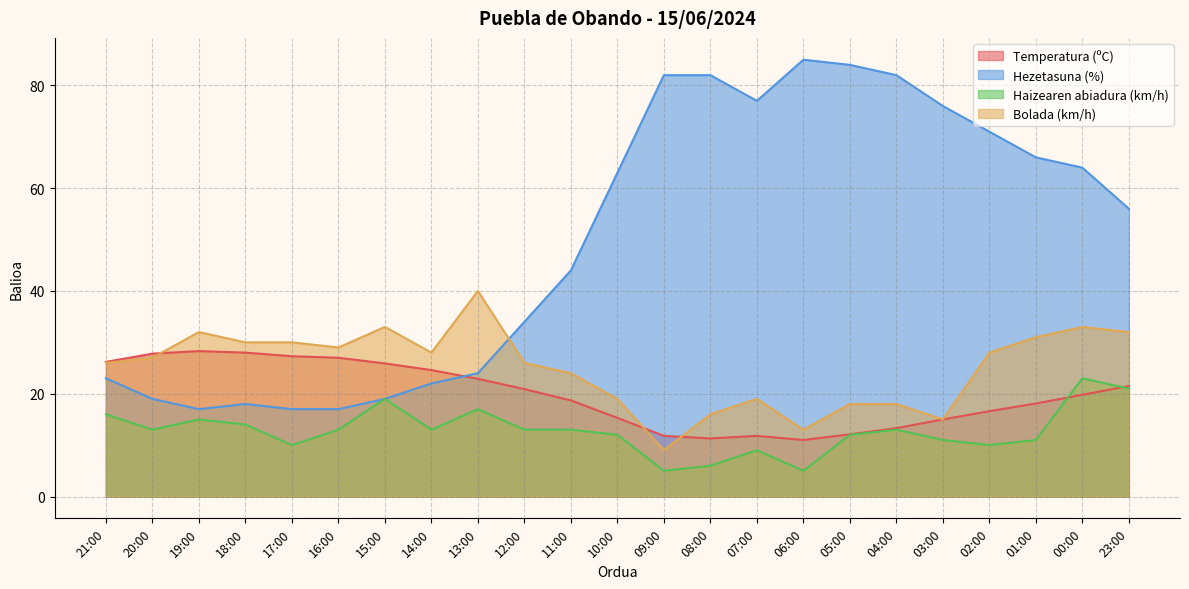

True or false: Hezetasuna (%) has more than 0 interior local peaks.

True